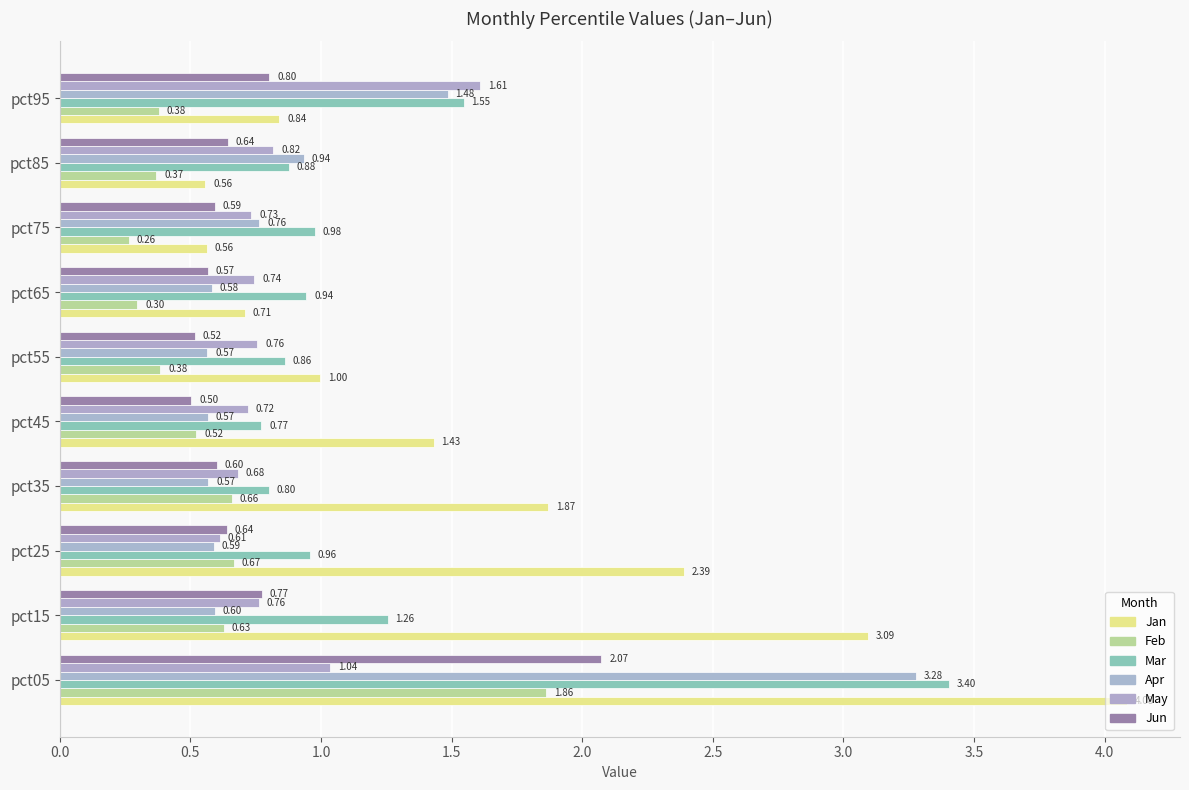

What are all the series names shown in the legend?

Jan, Feb, Mar, Apr, May, Jun